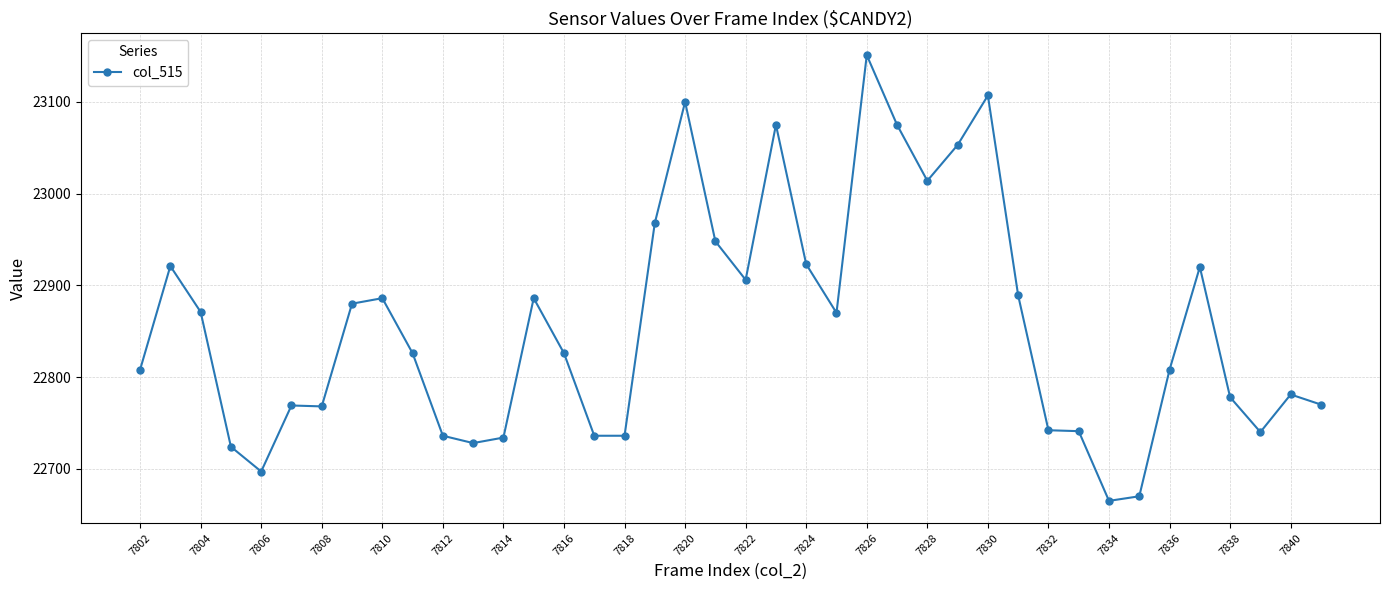

What is the difference between the second highest and minimum values?

442